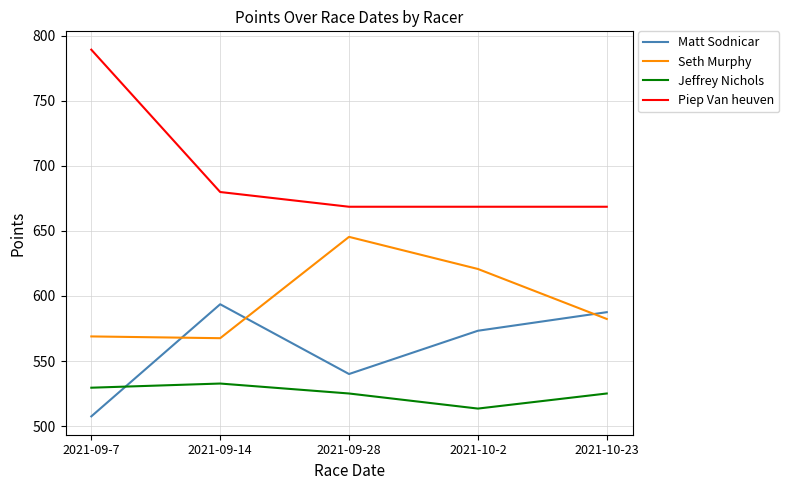

What position from the left is 2021-09-7?

1